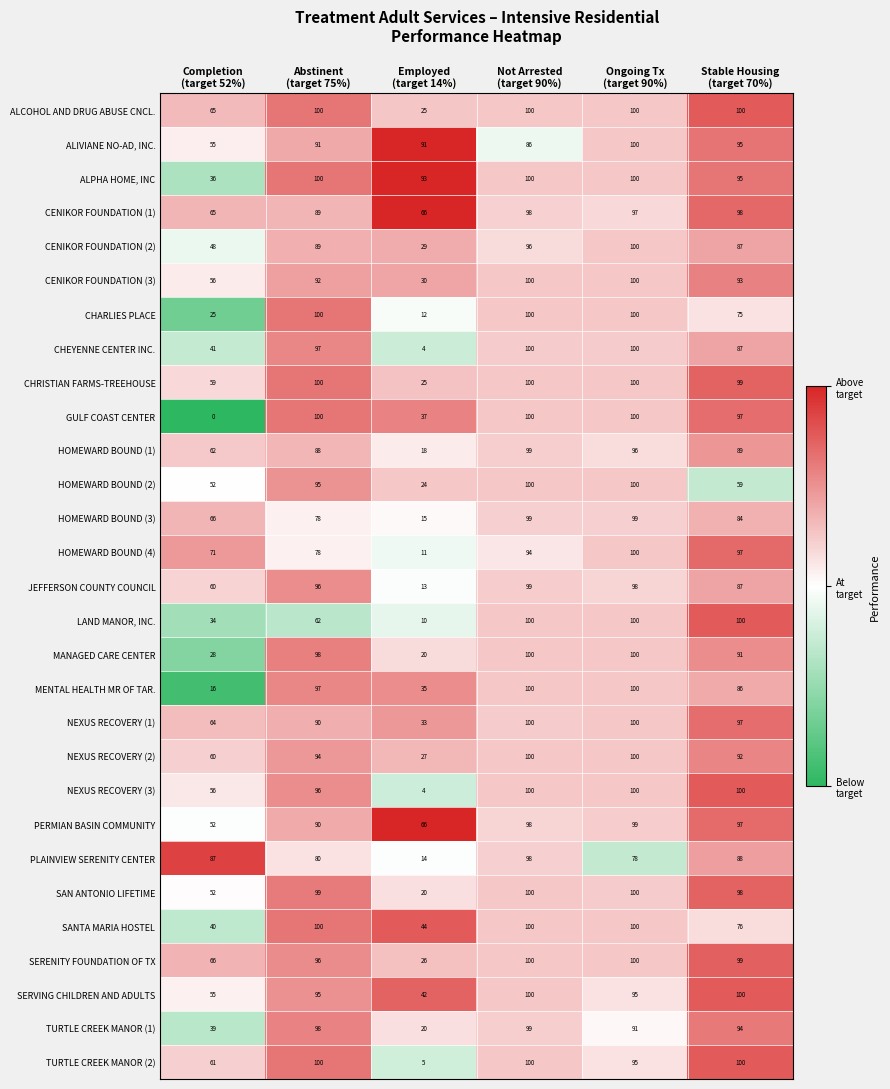

What is the highest value of the CENIKOR FOUNDATION (1) series?

98